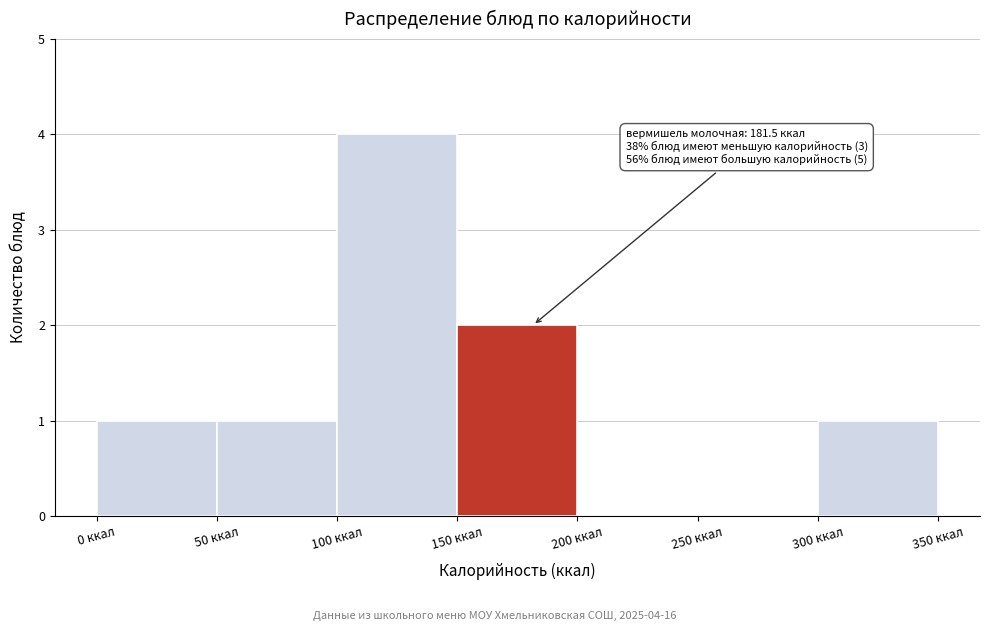

Which range on the x-axis has the tallest bar?

100 to 150